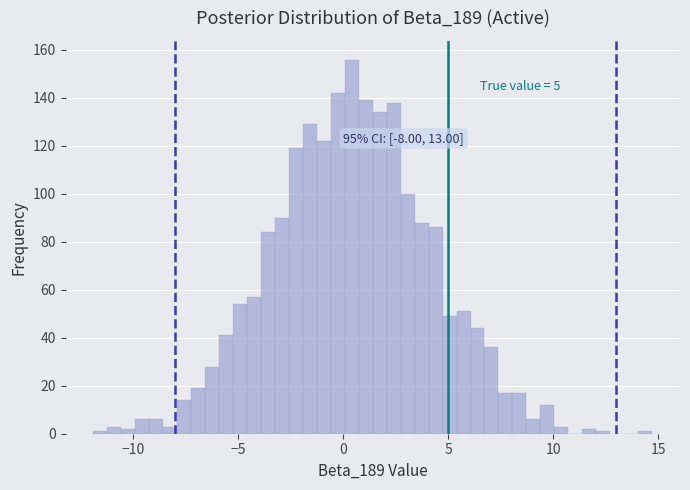

Read against the x-axis, roughly where is the centre of the tallest bar?

0.5